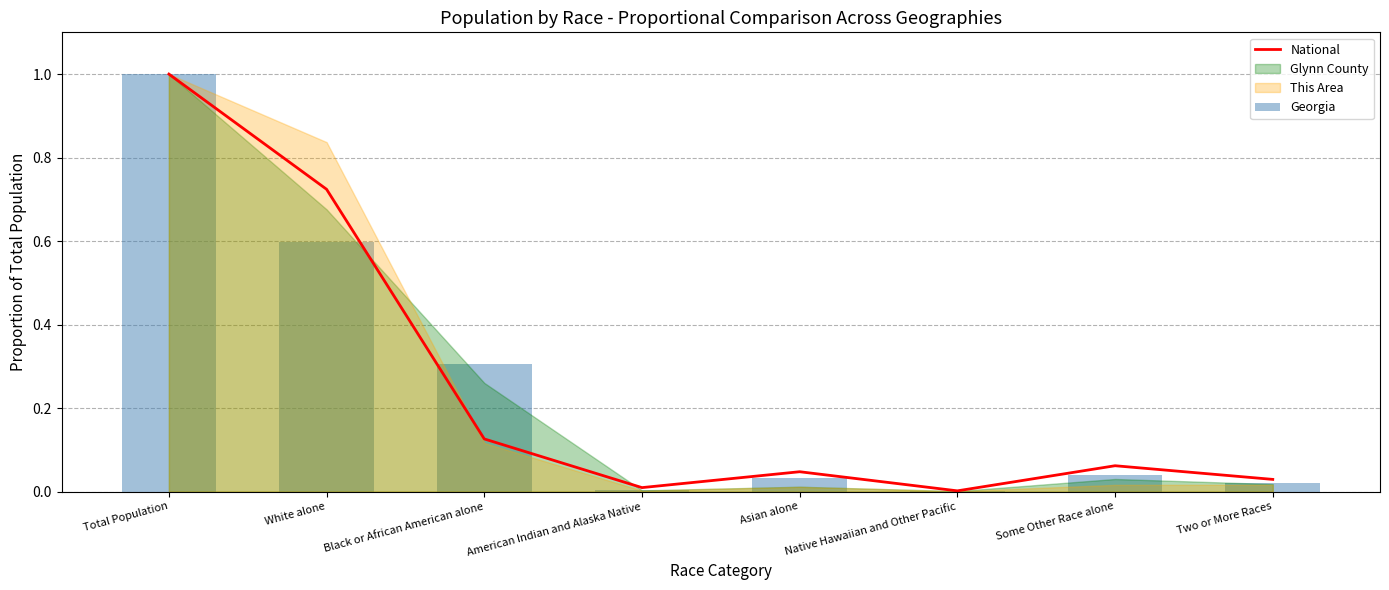

At which label does National reach its minimum?

Native Hawaiian and Other Pacific